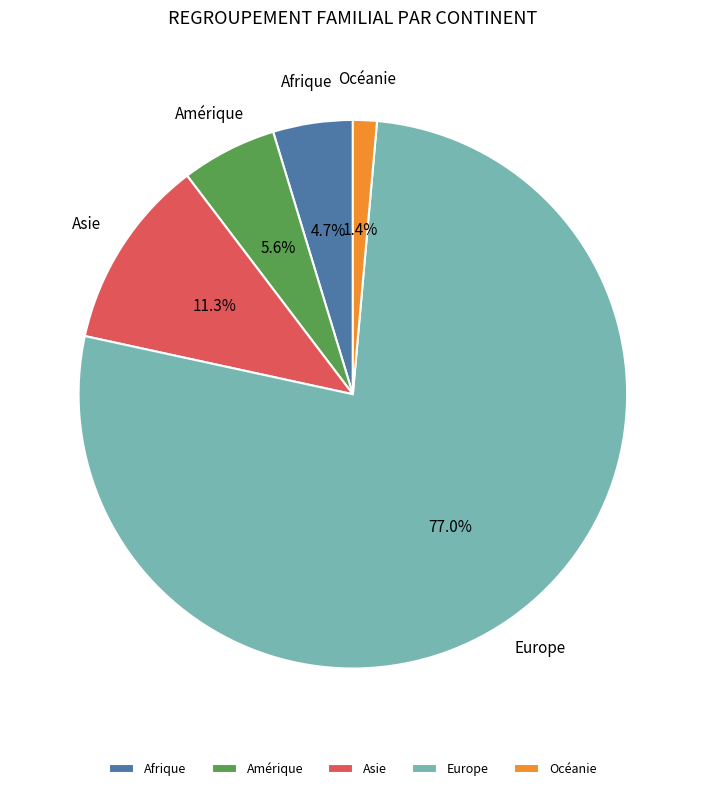

Is there a majority slice in this chart?

Yes